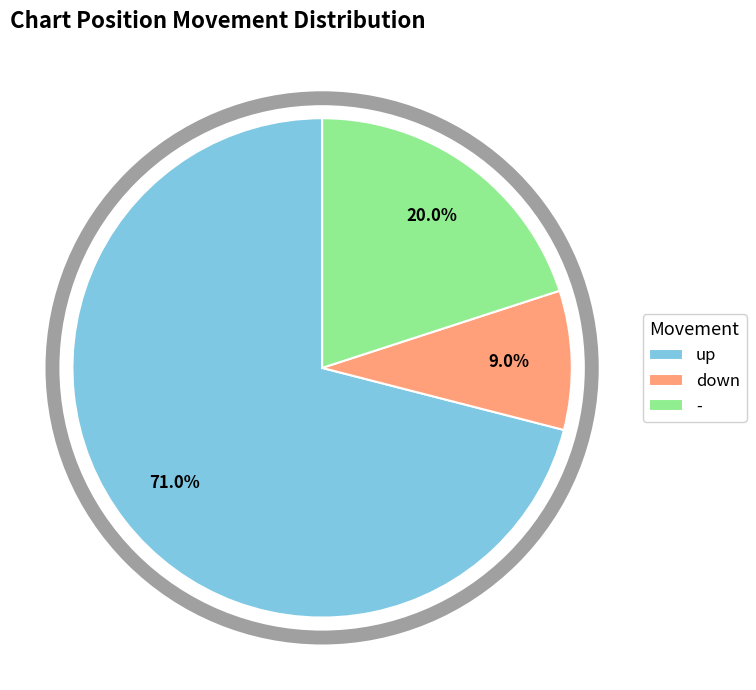

Approximately how many times larger is the value at - compared to down?

2.2